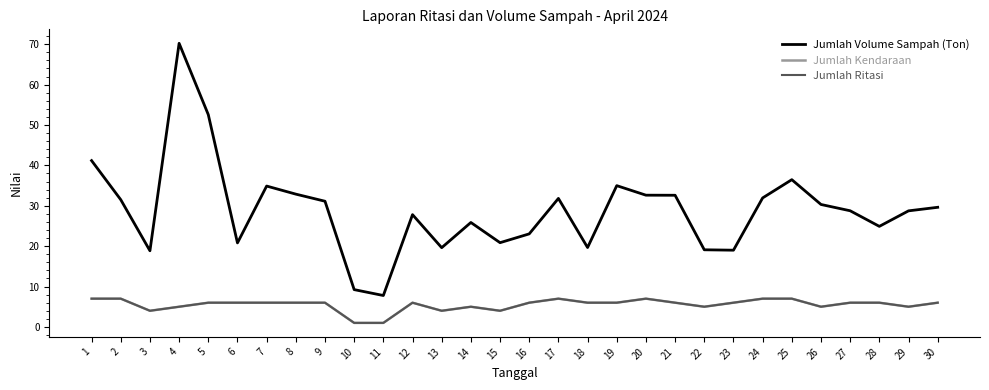

Which series changed the most between 15 and 16?

Jumlah Volume Sampah (Ton)